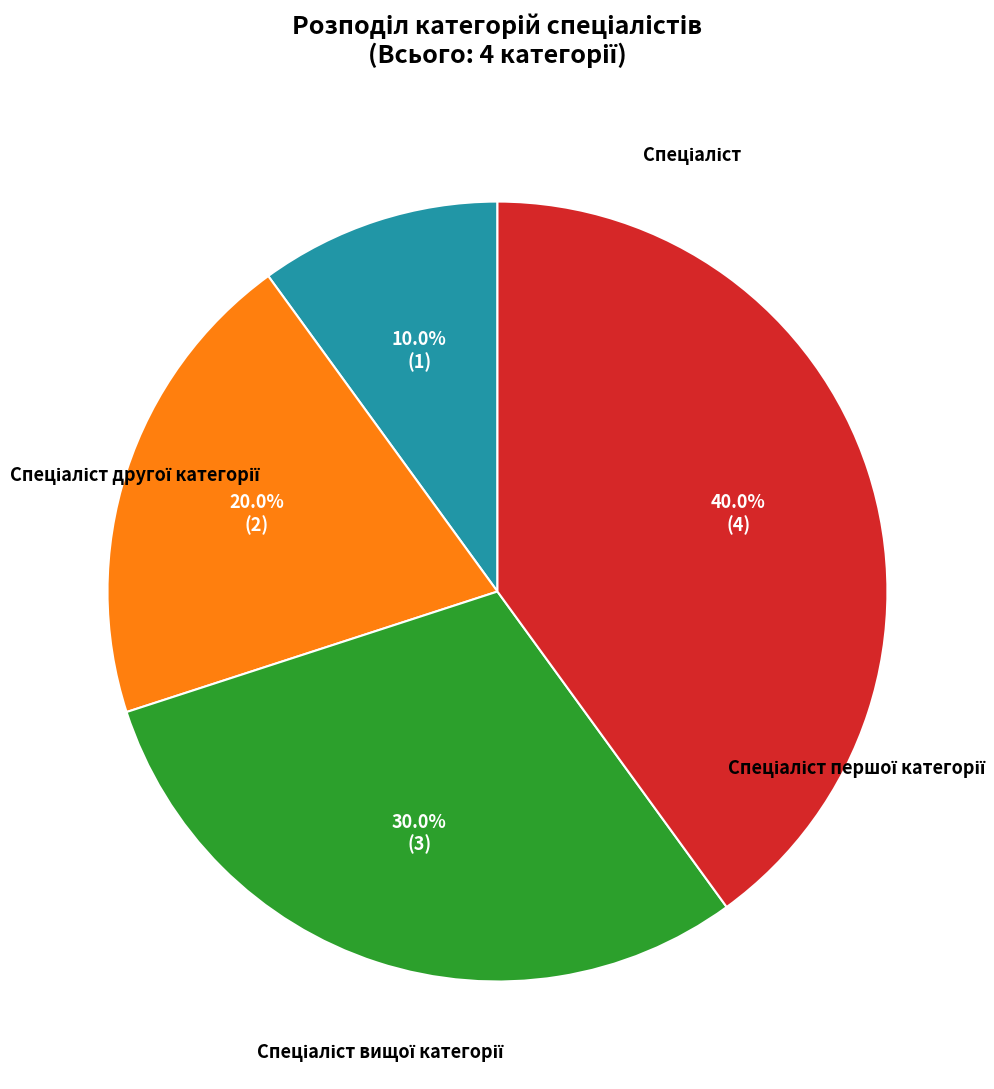

Is there a majority slice in this chart?

No